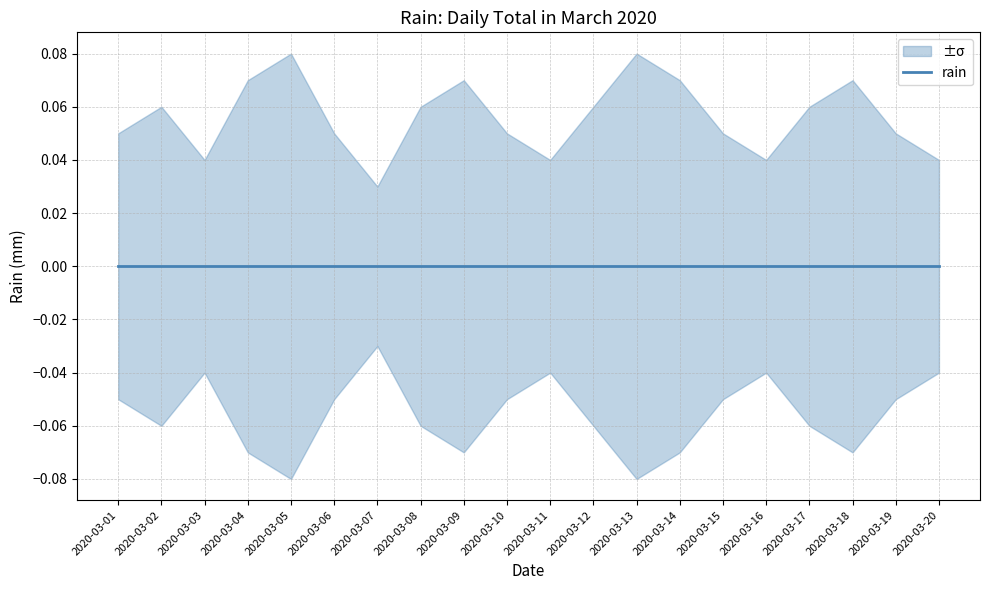

What is the sum of the rain_lower values at 2020-03-16 and 2020-03-02?

-0.1